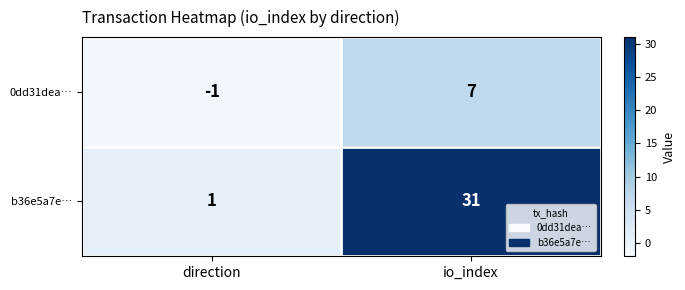

How many data points does each series have?

2